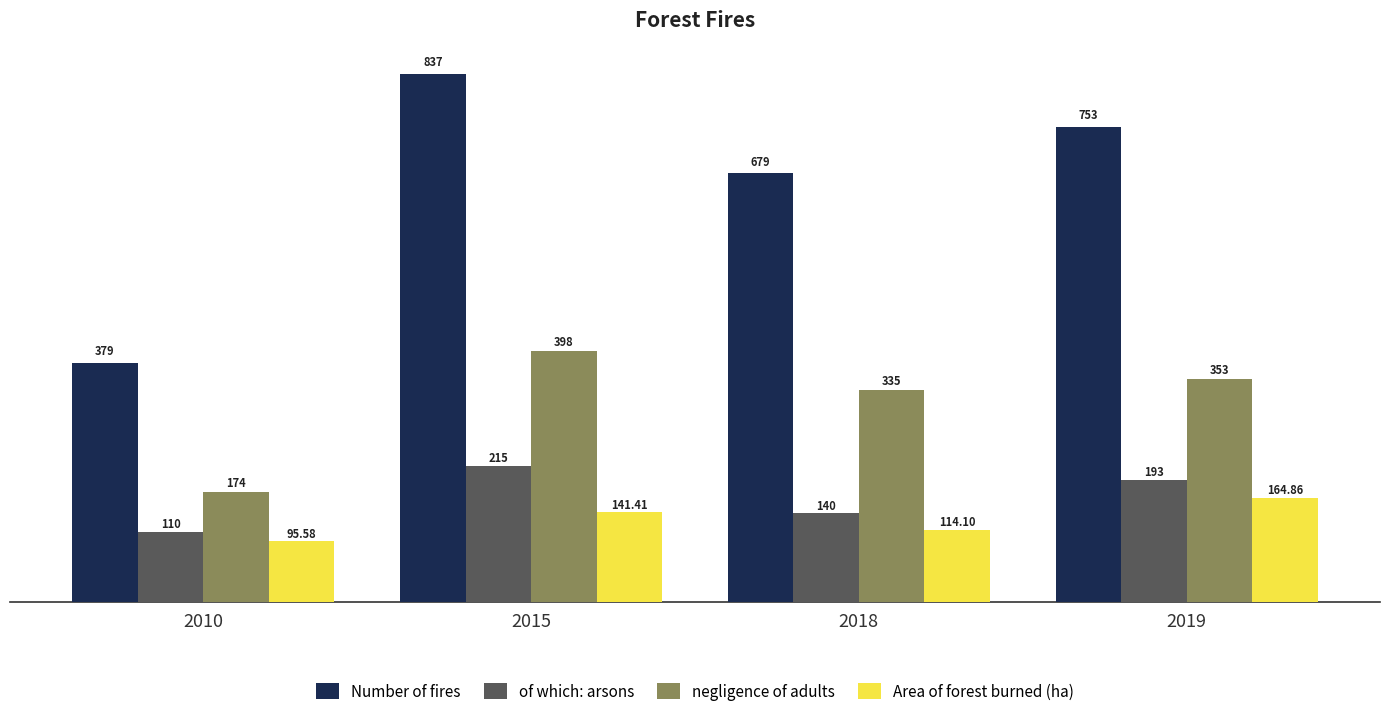

Count the number of data series in this chart.

4